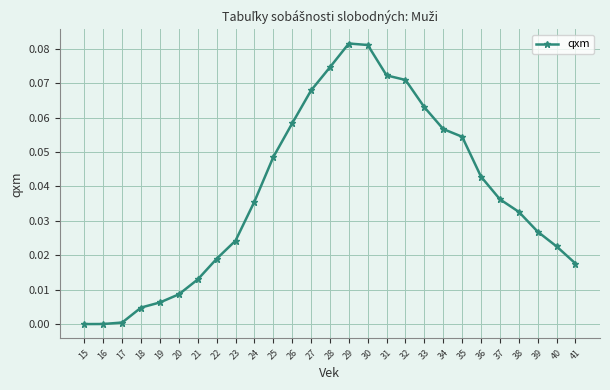

The value at 37 is 0.0. True or false?

True